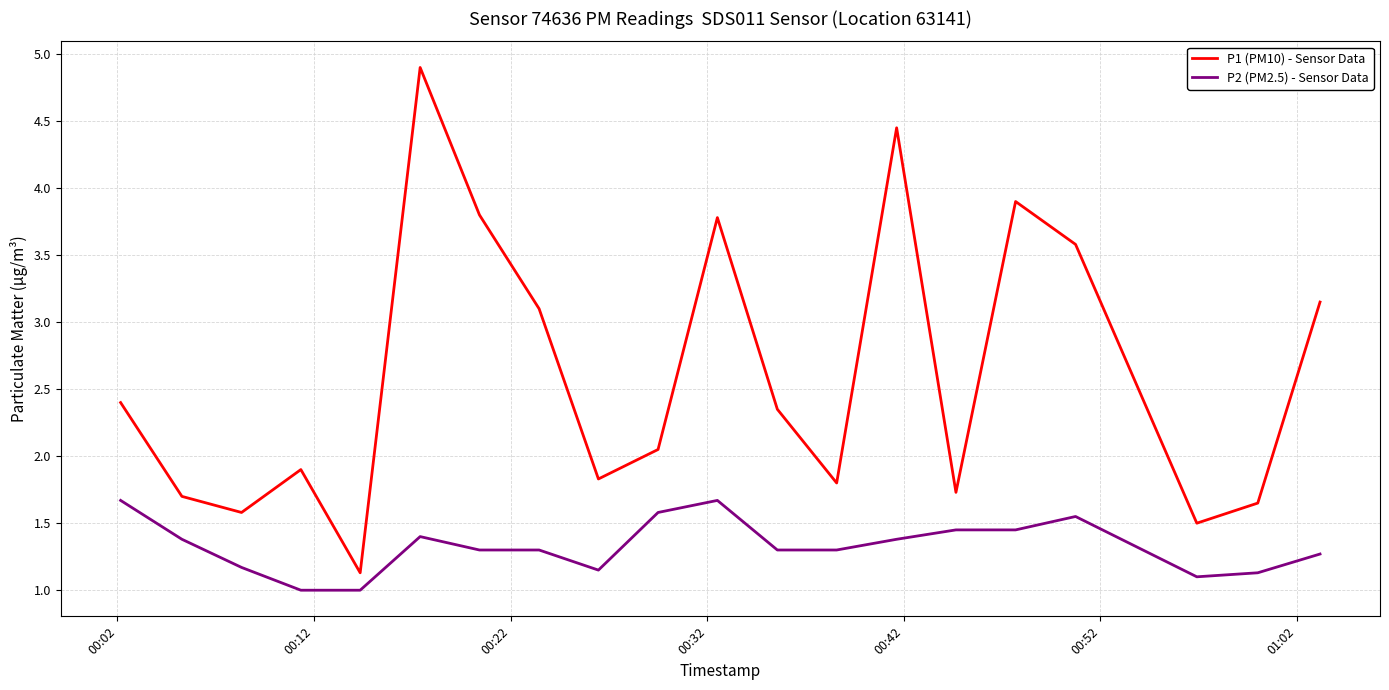

At how many categories does at least one series exceed 1?

20